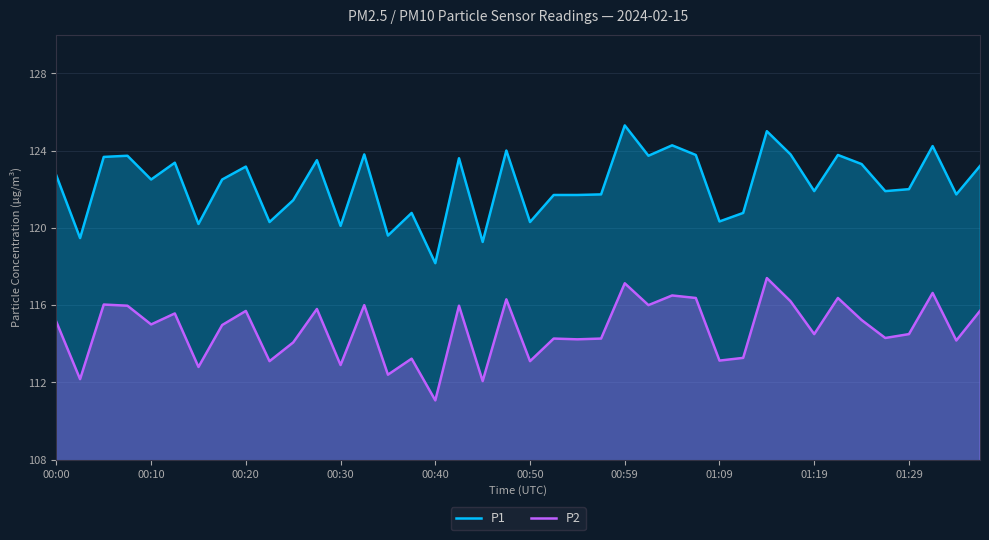

What is the greatest value displayed?

125.3